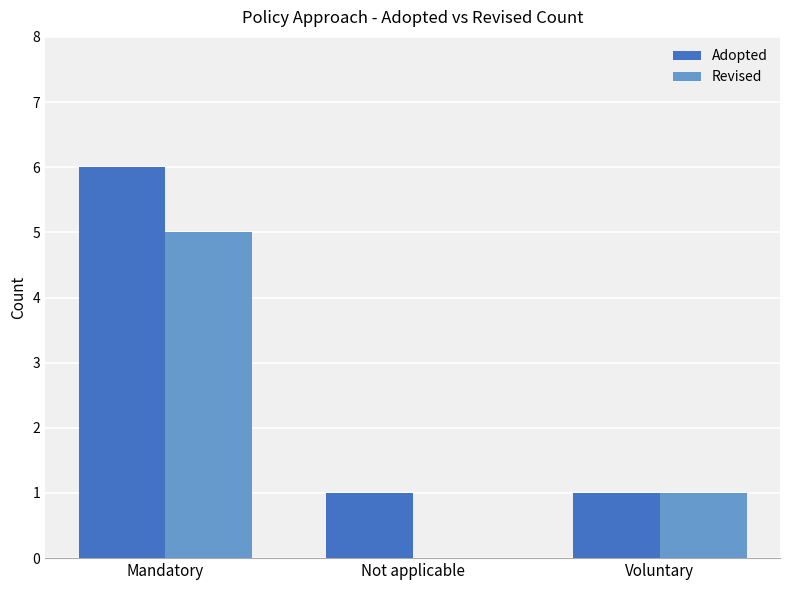

Which category has the highest value across all series?

Mandatory